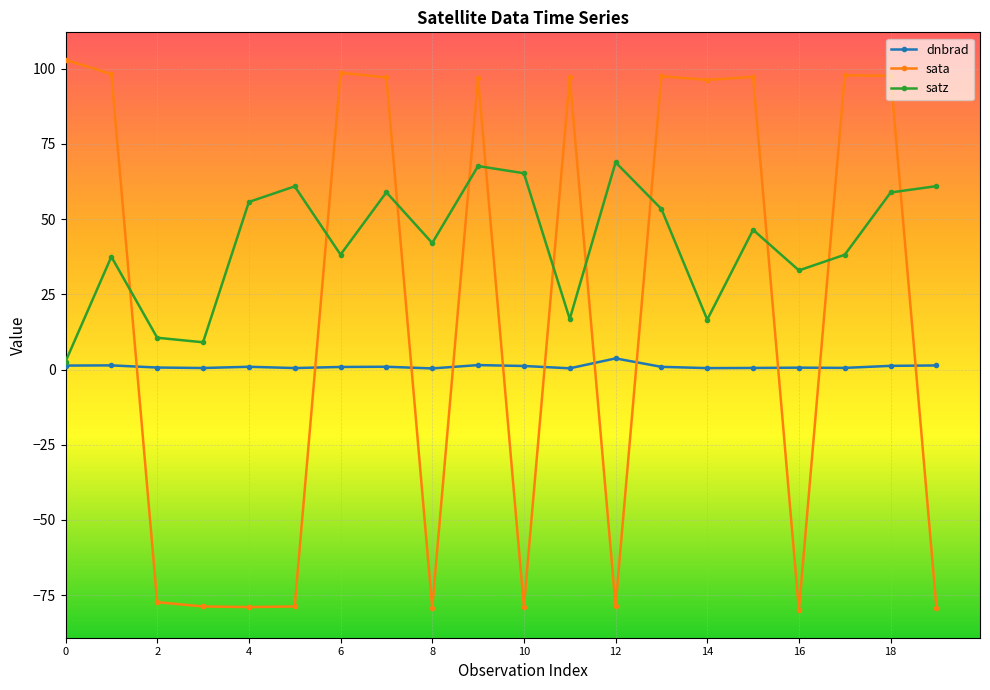

List the series in order of their peak value, lowest first.

dnbrad, satz, sata